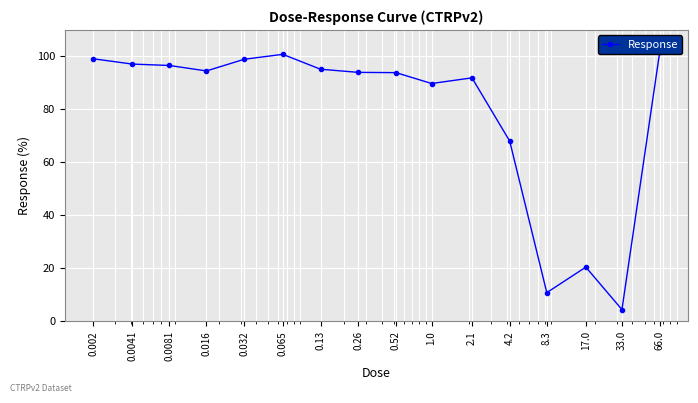

Is it true that the value at 33.0 is 4.5?

True